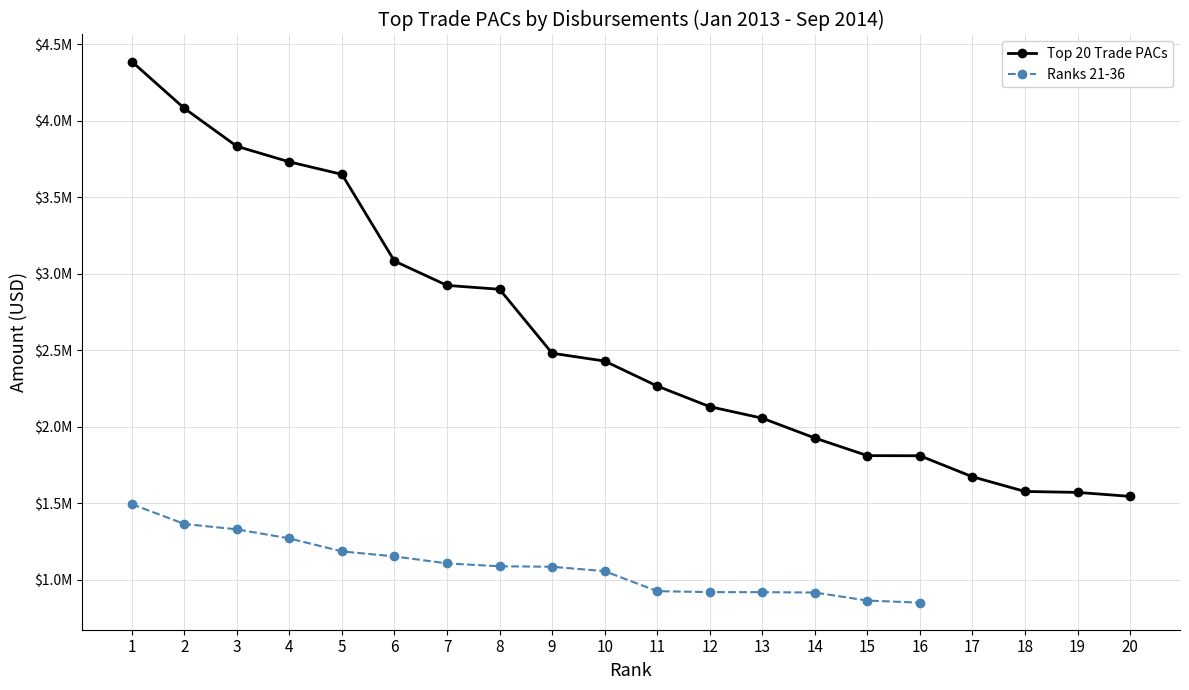

What is the difference between the maximum and minimum values in the Ranks 21-36 series?

644218.5